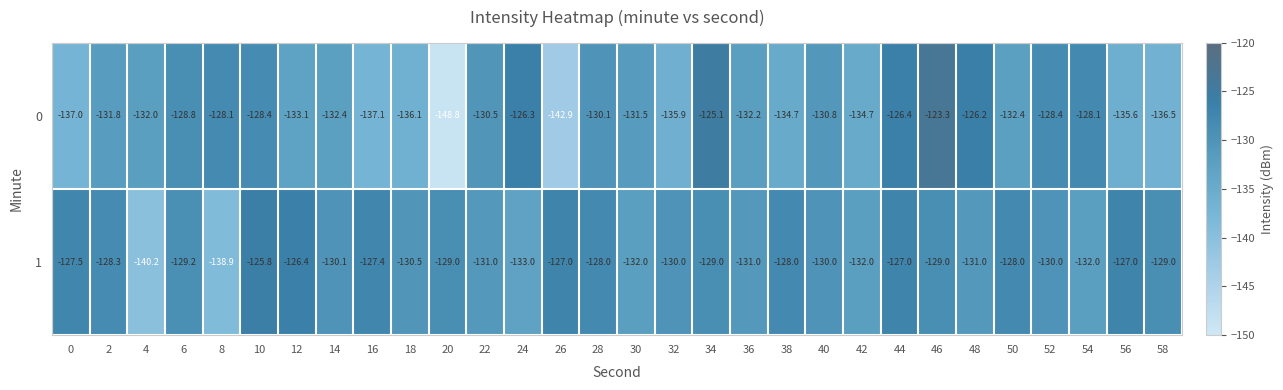

At which category is the sum across all series the highest?

46